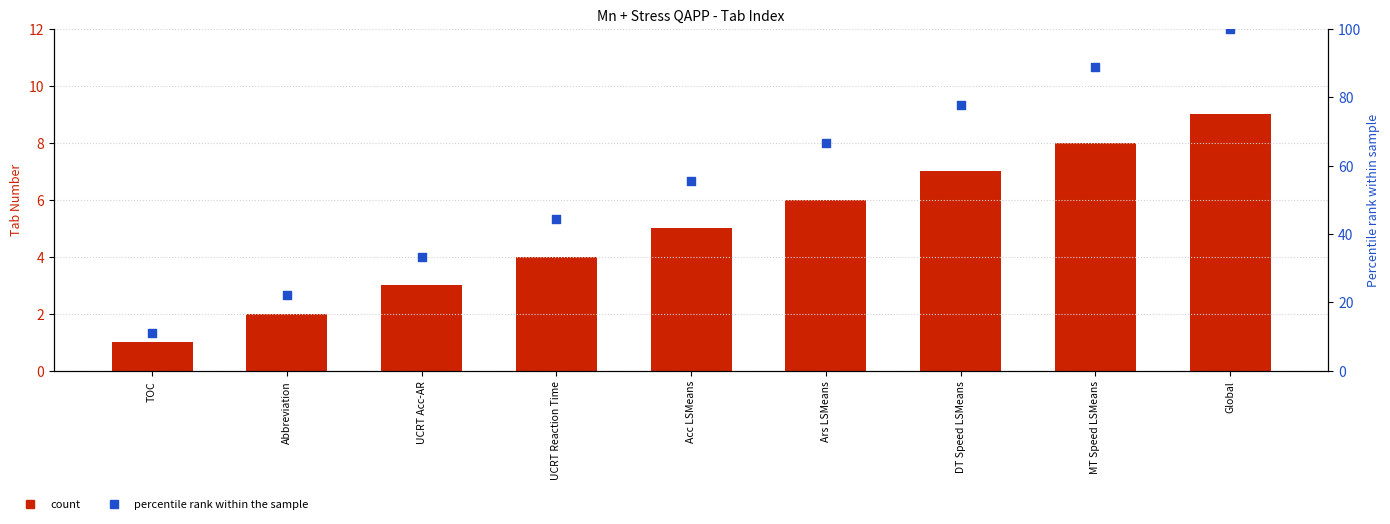

At which category is the sum across all series the highest?

Global